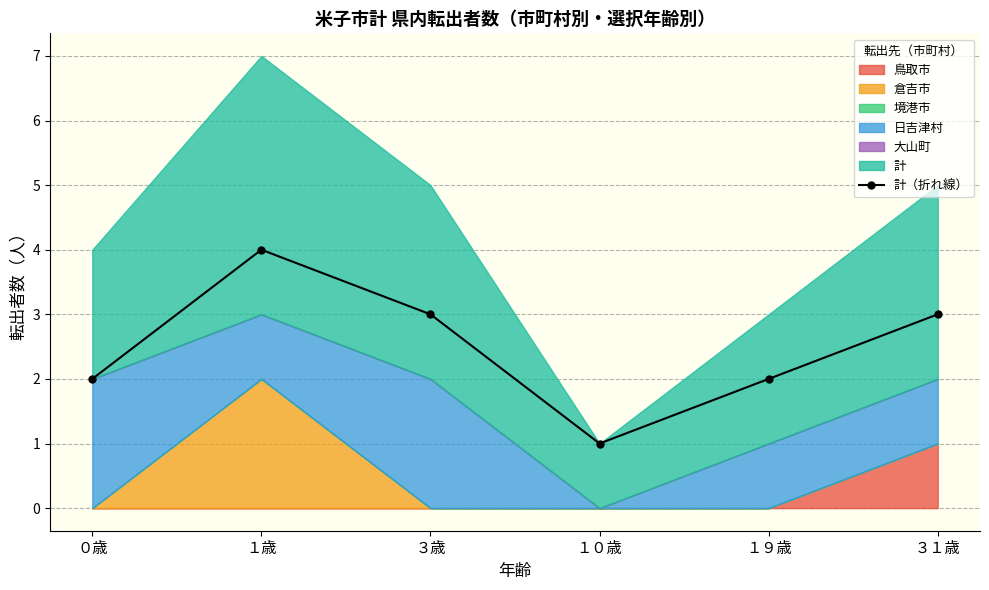

How many points are lower than both their immediate neighbors (excluding endpoints)?

1